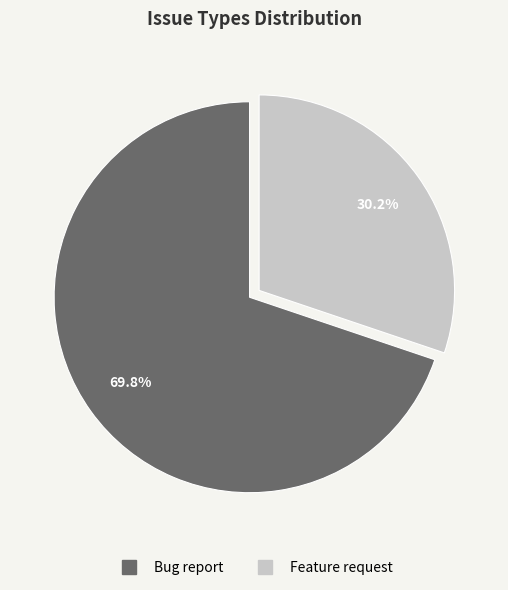

Which slice represents more than half of the pie?

Bug report